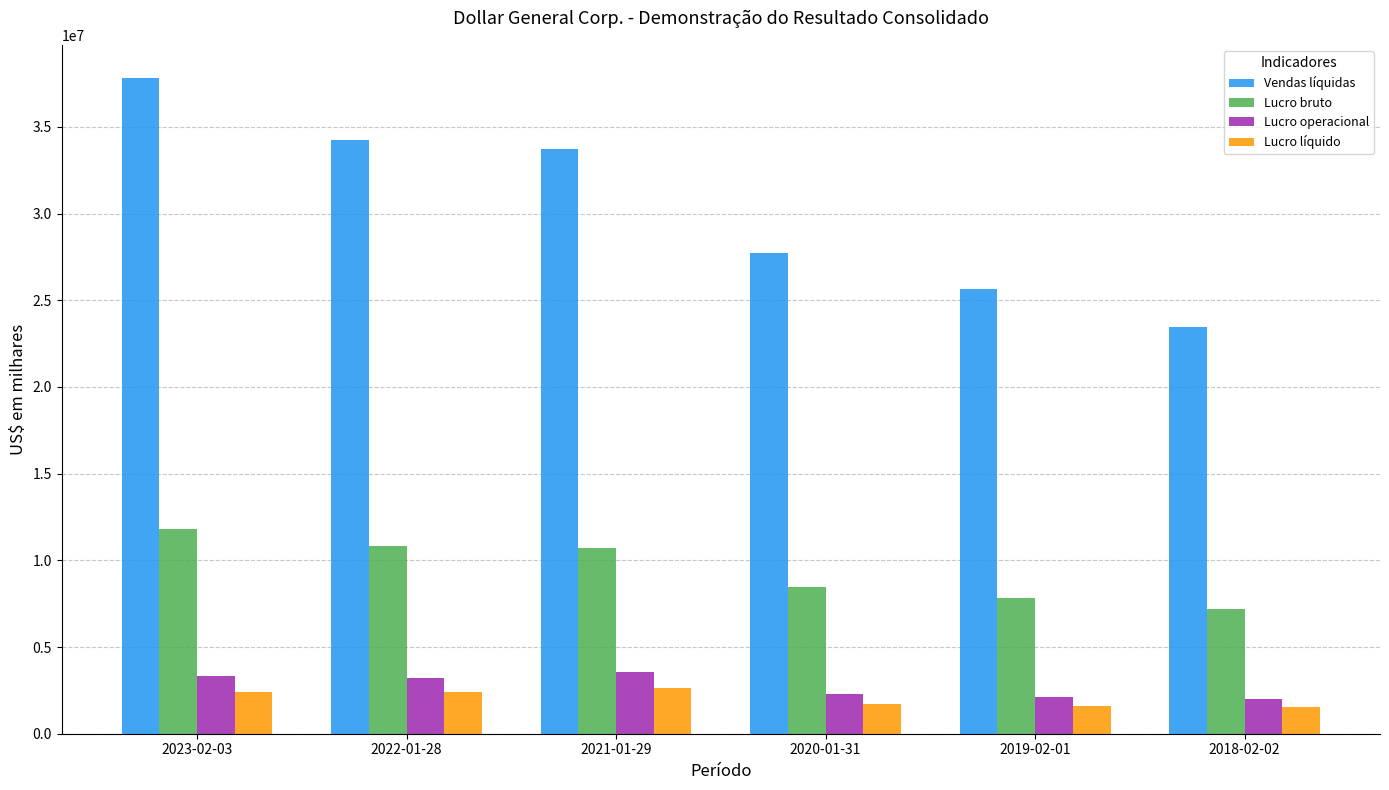

What is the label of the 2nd bar from the left?

2022-01-28